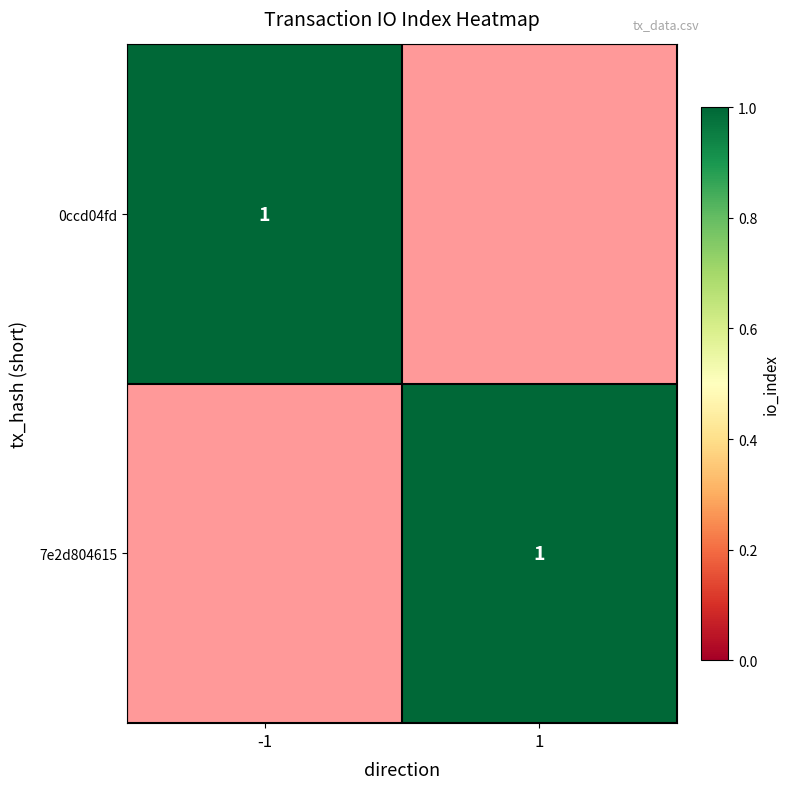

List the series in order of their peak value, highest first.

7e2d804615, 0ccd04fd